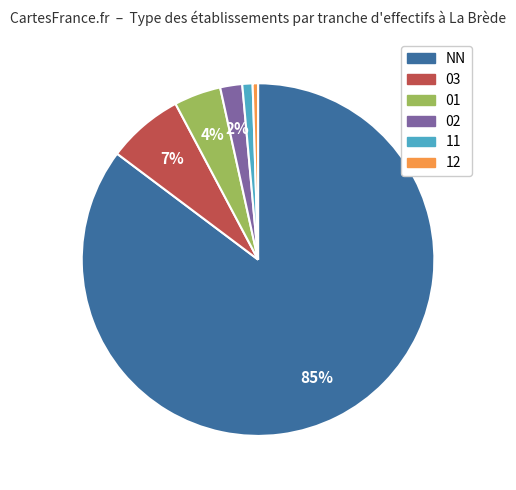

How many slices are in this pie chart?

6